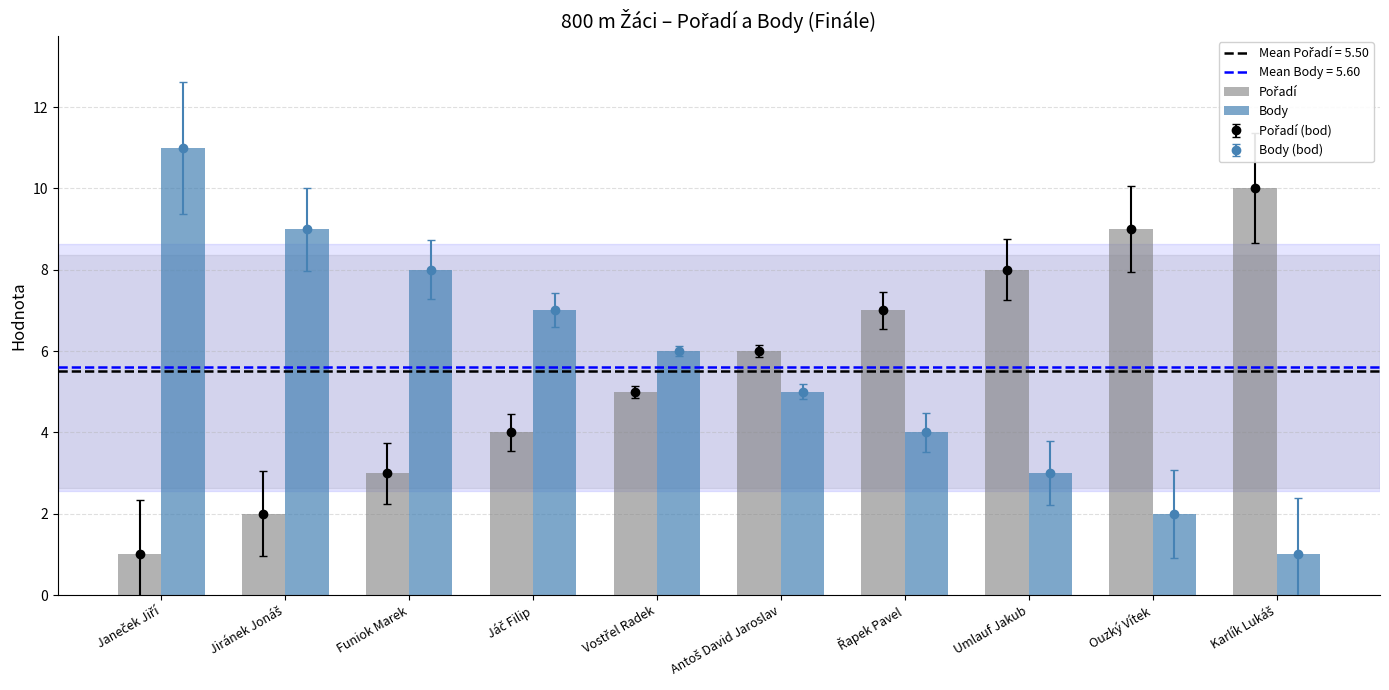

What is the sum of the Pořadí values at Janeček Jiří and Karlík Lukáš?

11